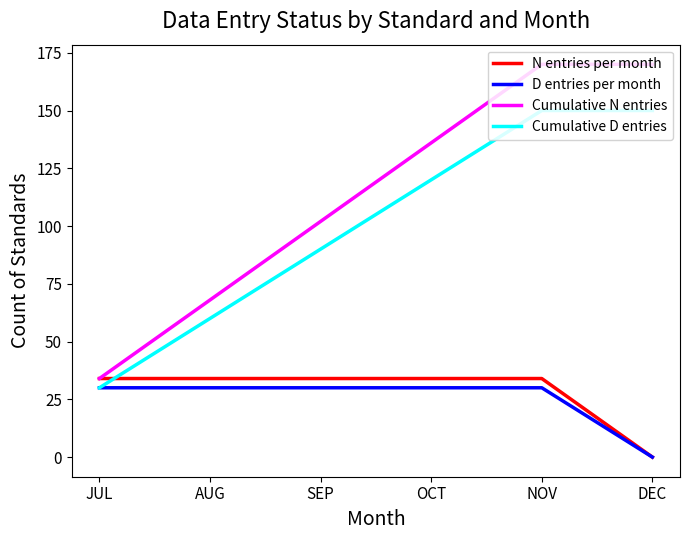

How many lines are shown in the chart?

4